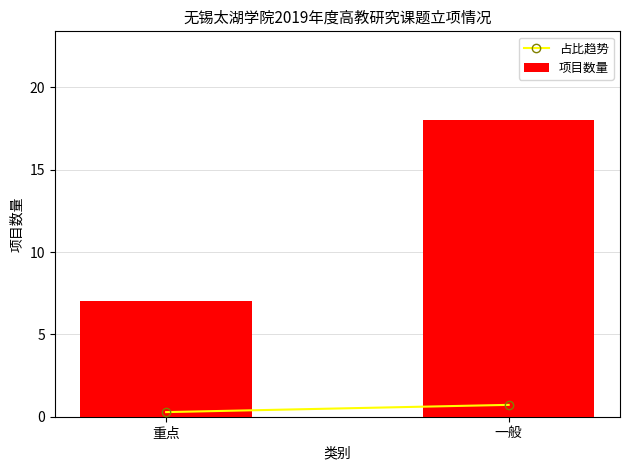

What is the sum of the values at 重点 and 一般?

25